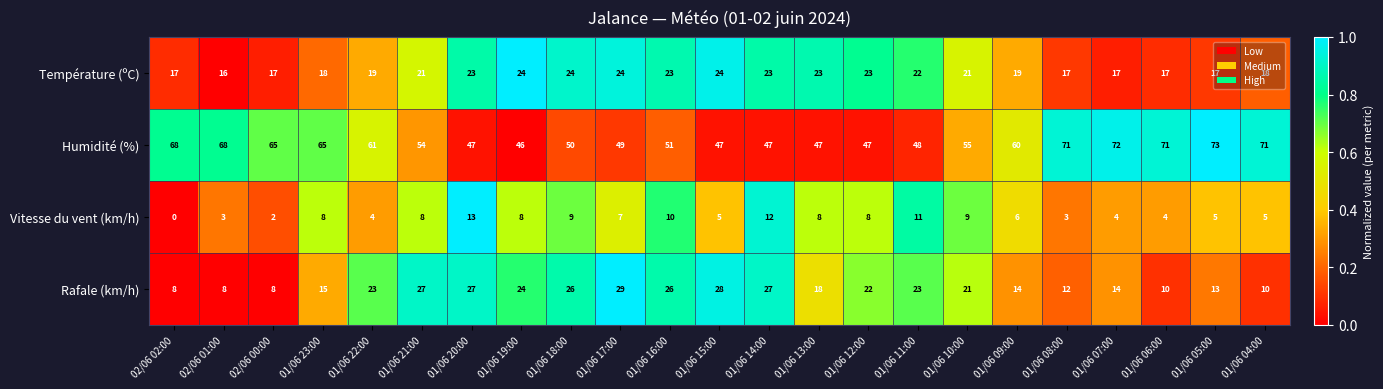

Rank the series by their maximum value, from lowest to highest.

Vitesse du vent (km/h), Température (ºC), Rafale (km/h), Humidité (%)